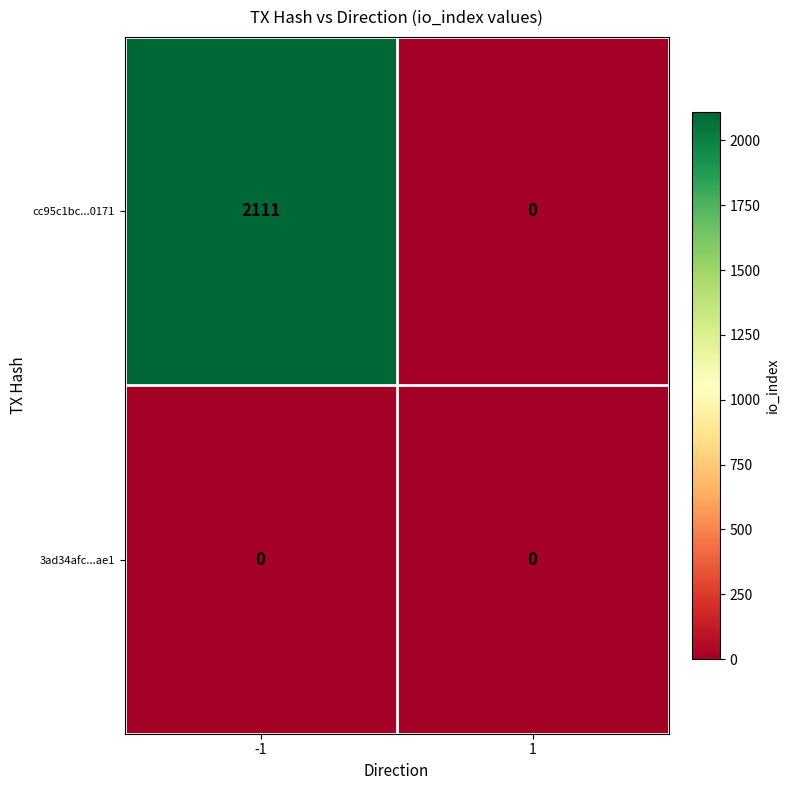

Which series has the largest total across all categories?

cc95c1bc...0171